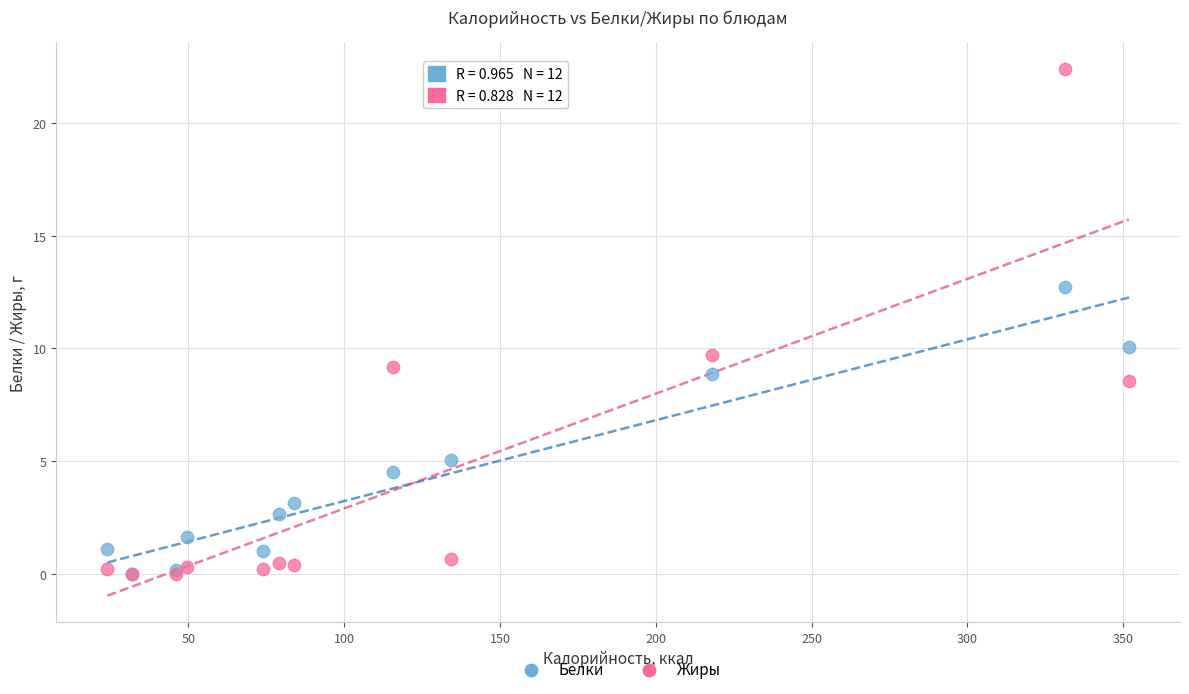

In the Жиры series, what Y value is closest to 11?

9.7